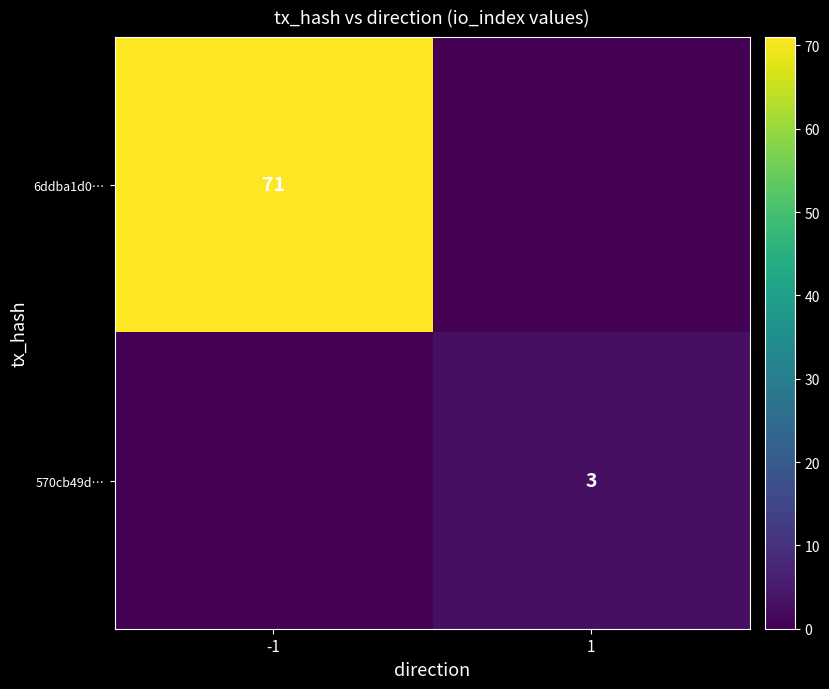

Is it true that 6ddba1d0… equals 71 at -1?

True